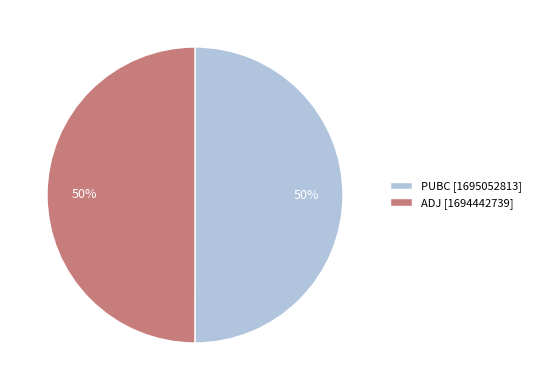

Count the number of slices in the pie.

2